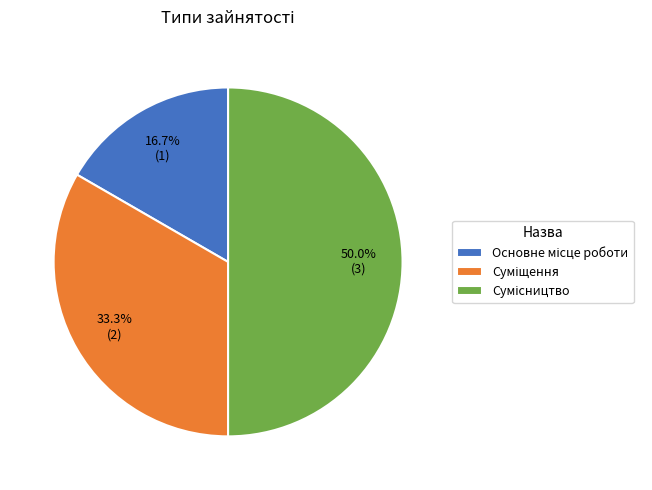

Count the number of slices in the pie.

3